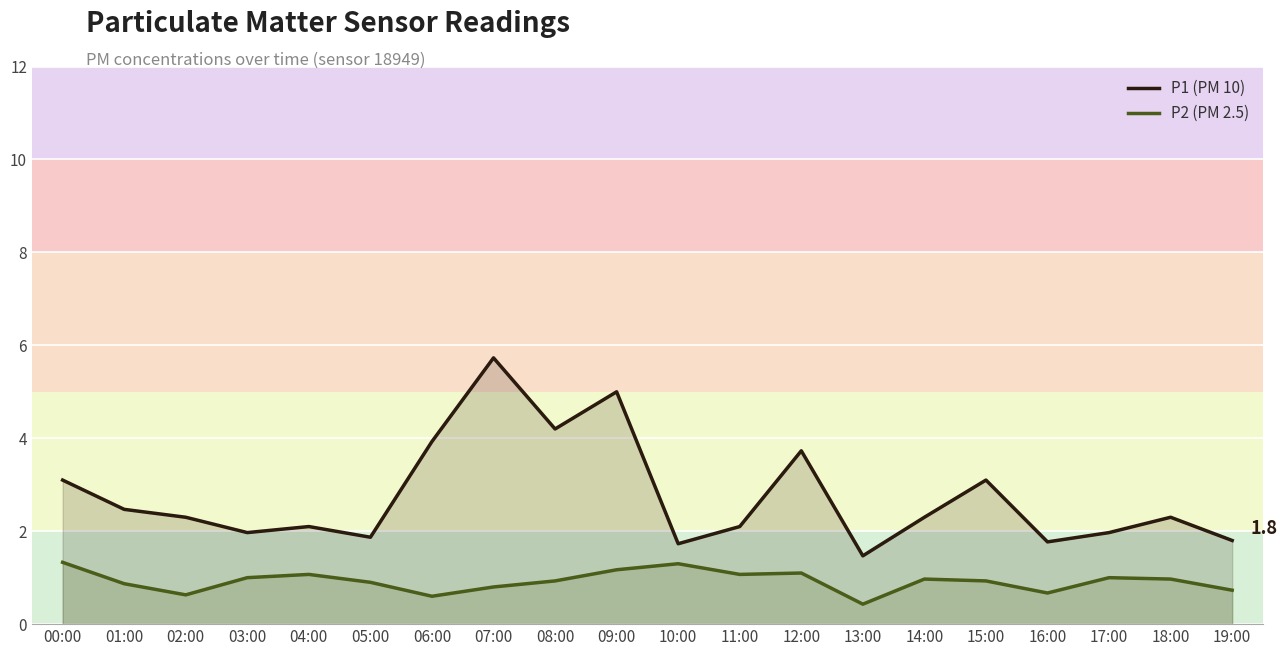

True or false: P1 (PM 10) and P2 (PM 2.5) intersect in this chart.

False